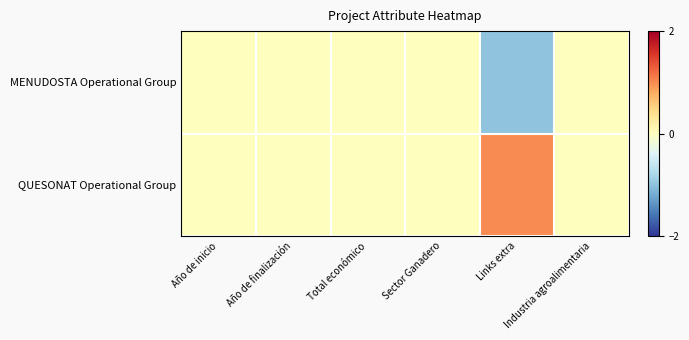

Reading left to right, extract all data points from this chart.

MENUDOSTA Operational Group: Año de inicio=0	Año de finalización=0	Total económico=0	Sector Ganadero=0	Links extra=-1	Industria agroalimentaria=0
QUESONAT Operational Group: Año de inicio=0	Año de finalización=0	Total económico=0	Sector Ganadero=0	Links extra=1	Industria agroalimentaria=0